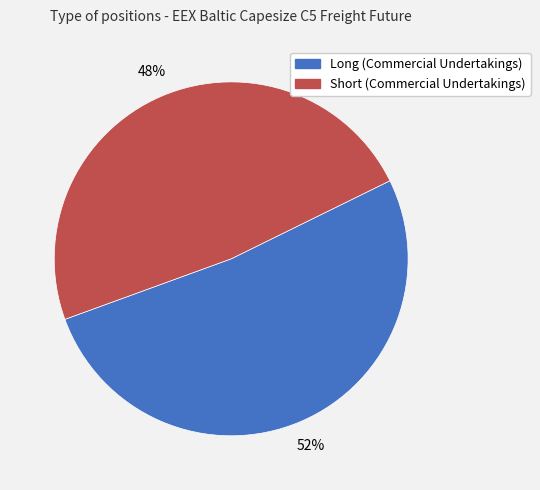

Do Short (Commercial Undertakings) and Long (Commercial Undertakings) together represent more than half of the pie?

Yes